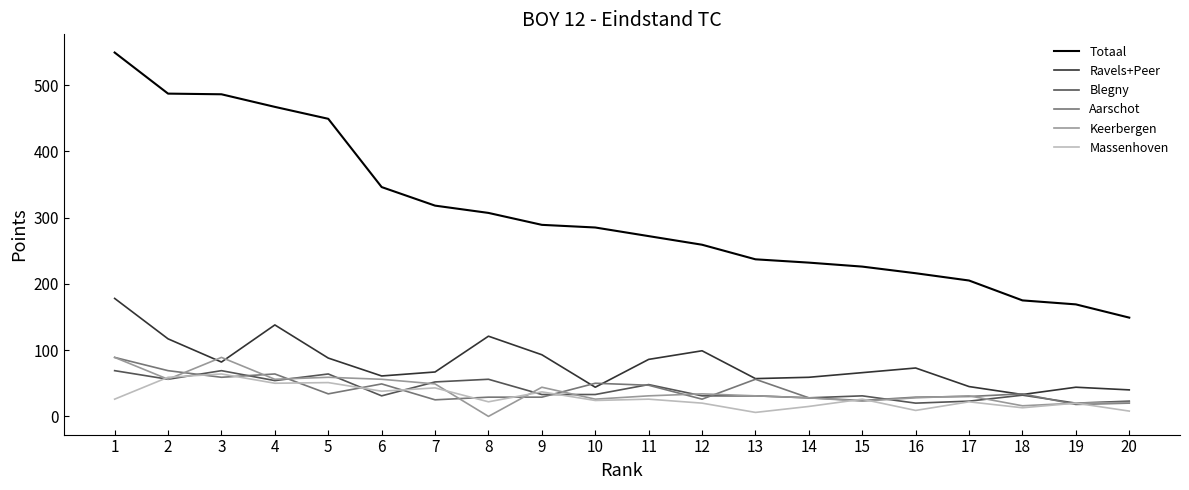

True or false: Totaal and Aarschot cross at least once.

False